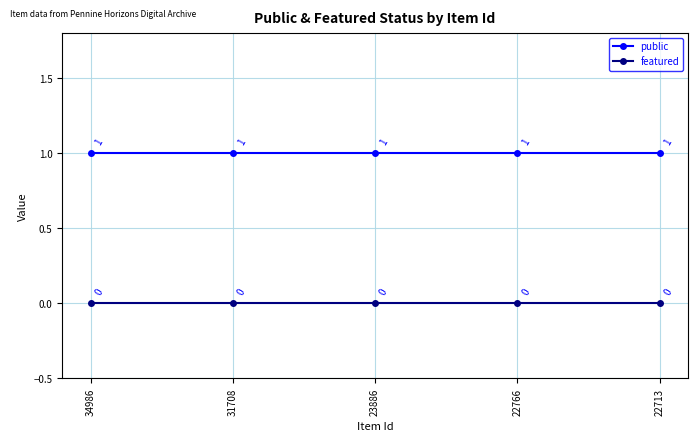

Reading left to right, what are all the values shown in this chart?

public: 1	1	1	1	1
featured: 0	0	0	0	0